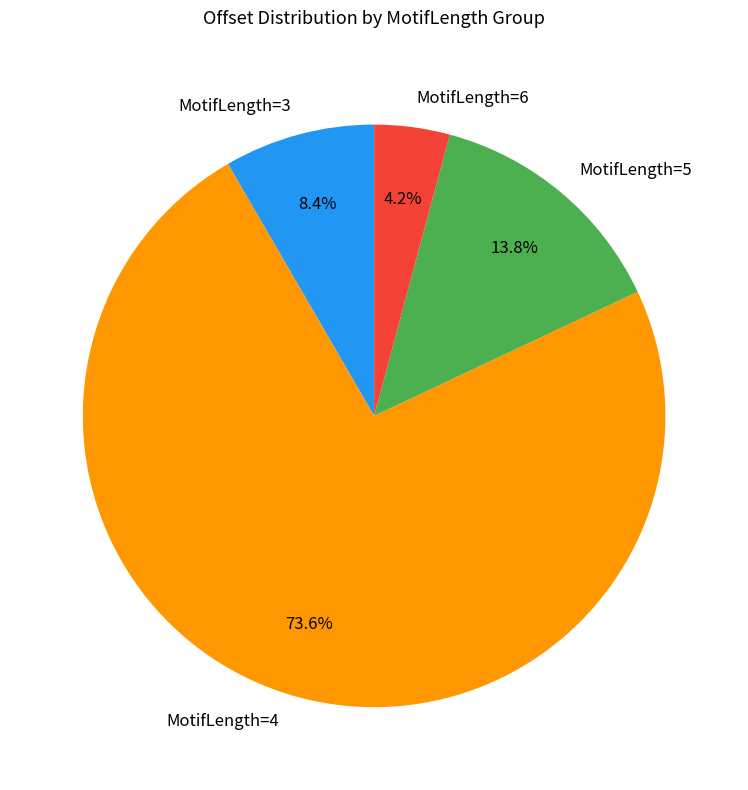

What percentage is NOT represented by MotifLength=5?

86.2%